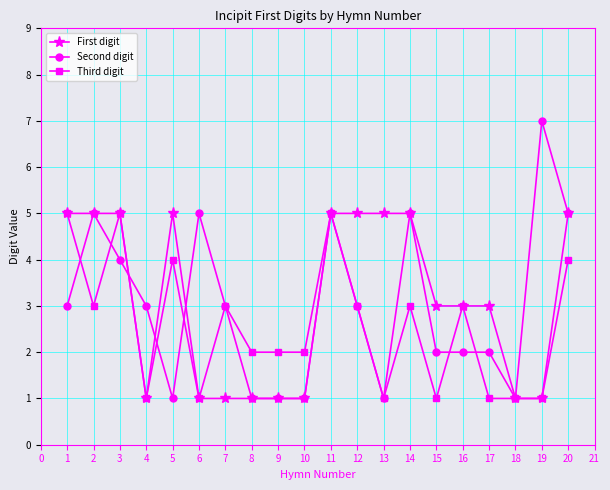

Is it true that First digit equals 3 at 2?

False